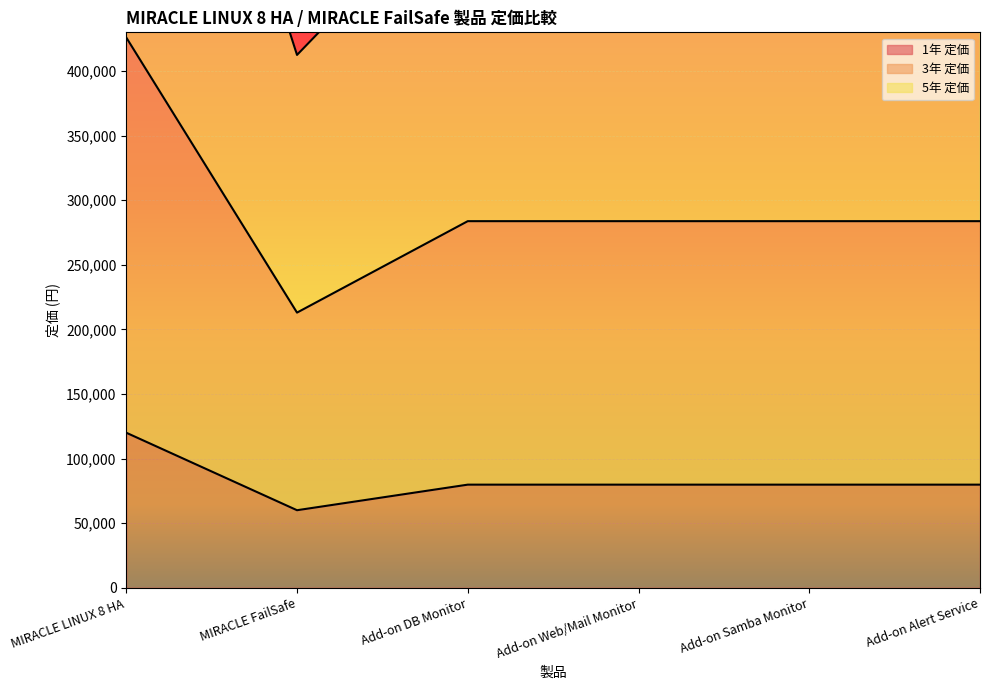

How many data points in 1年 定価 are above 79800?

1